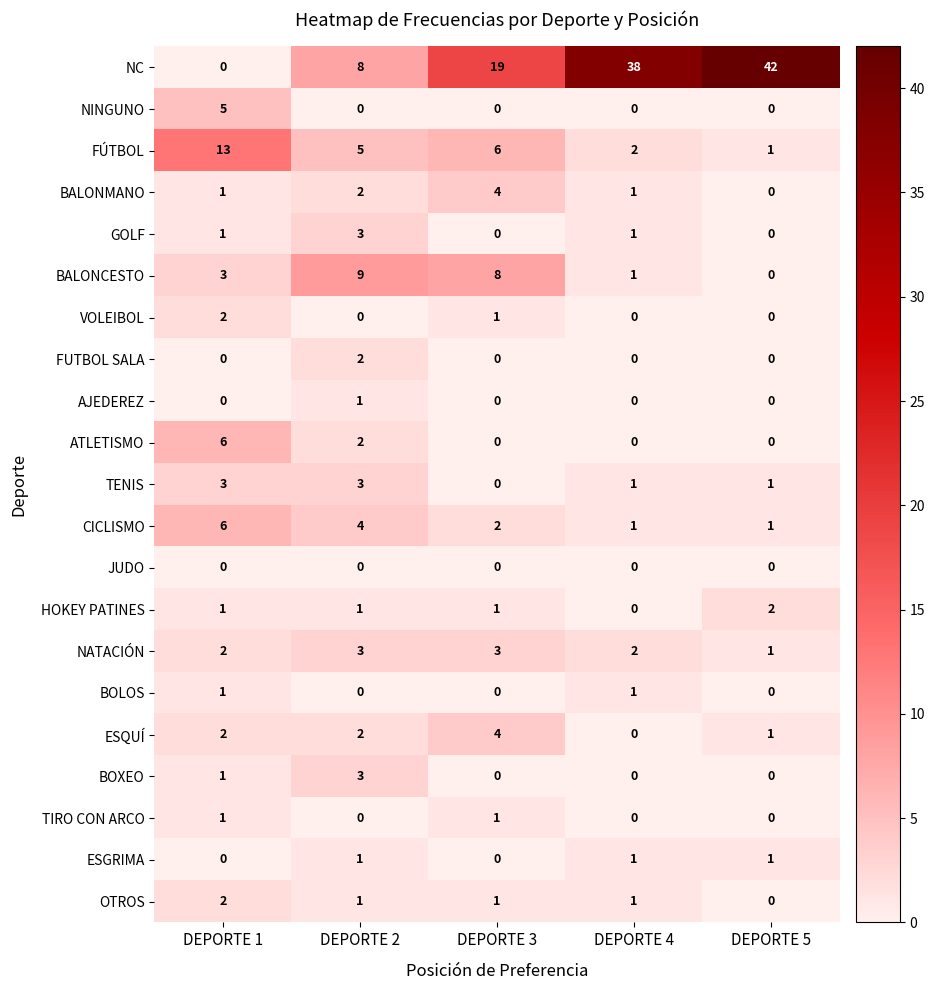

Which series has the largest total across all categories?

NC